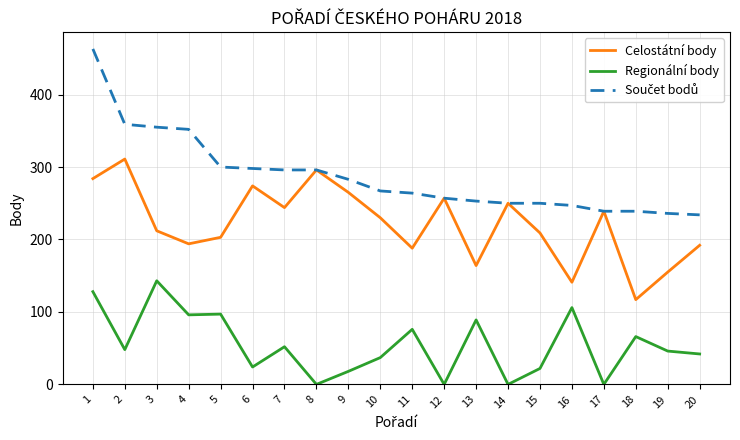

What is the maximum value for Regionální body?

143